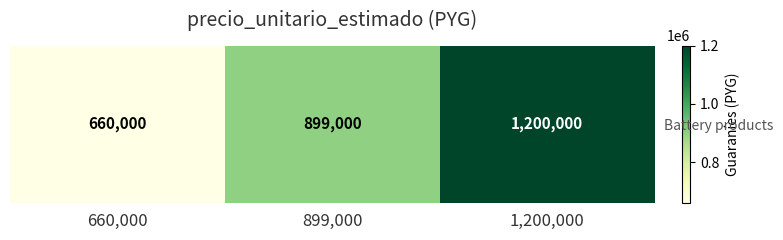

At which label is the value closest to 930000?

899,000